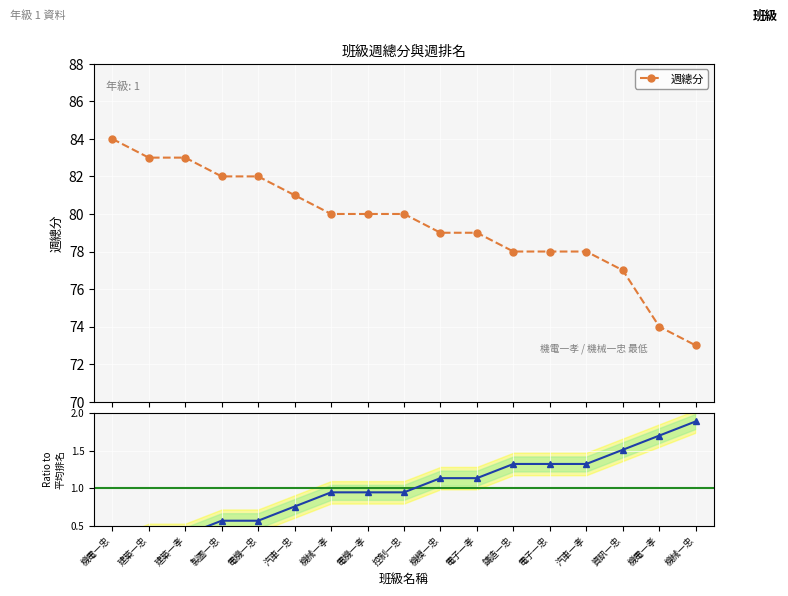

What is the difference between the second highest and minimum values in the 週總分 series?

10